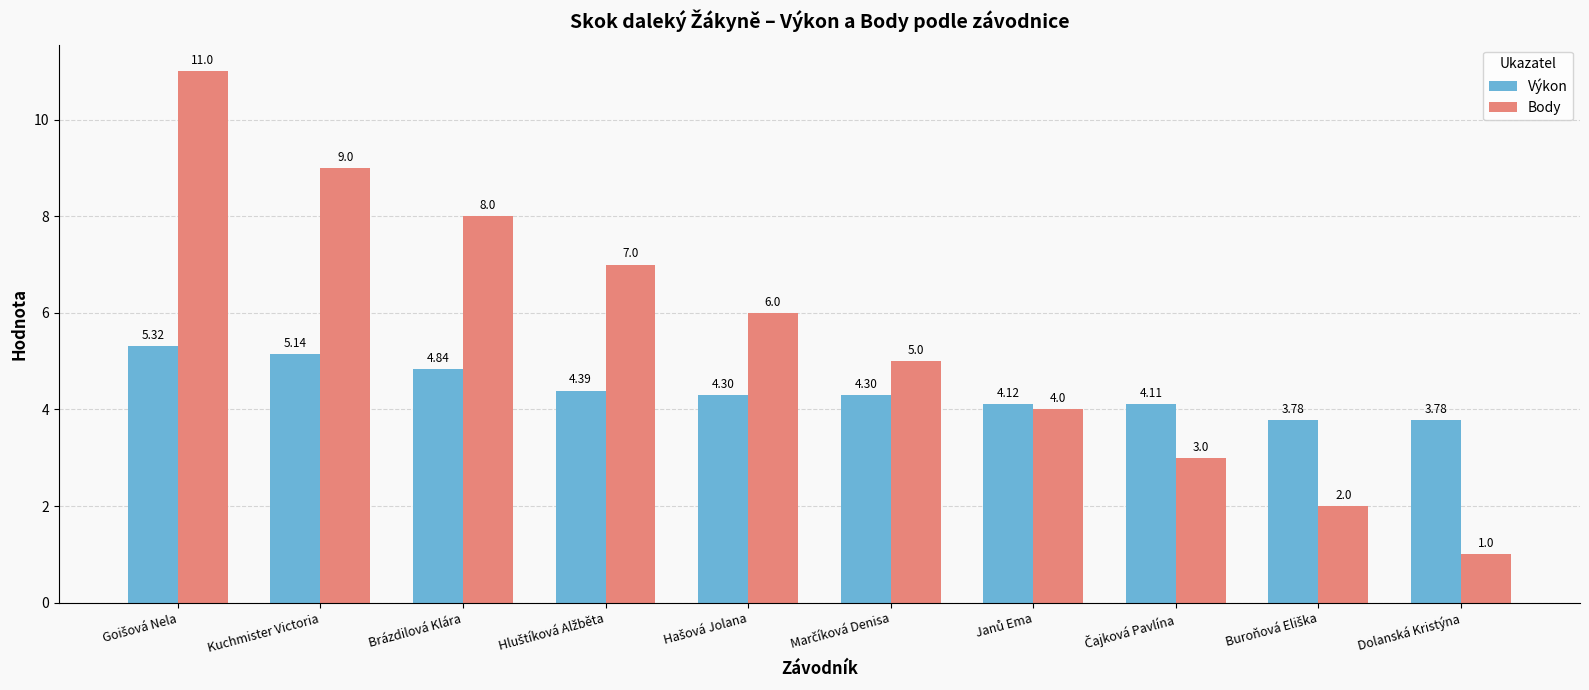

What is the average value of the Body series?

5.6